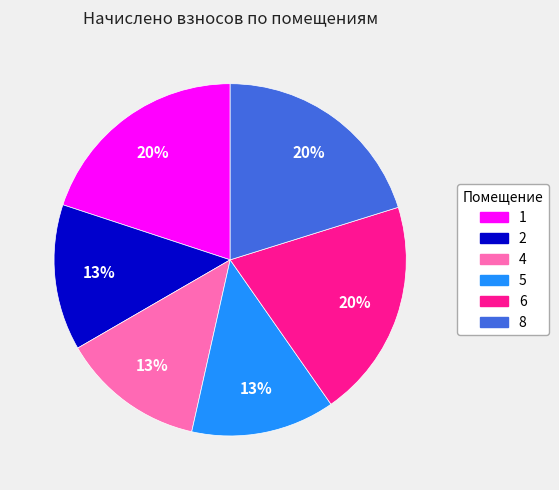

To the nearest percent, what is the average slice percentage?

17%